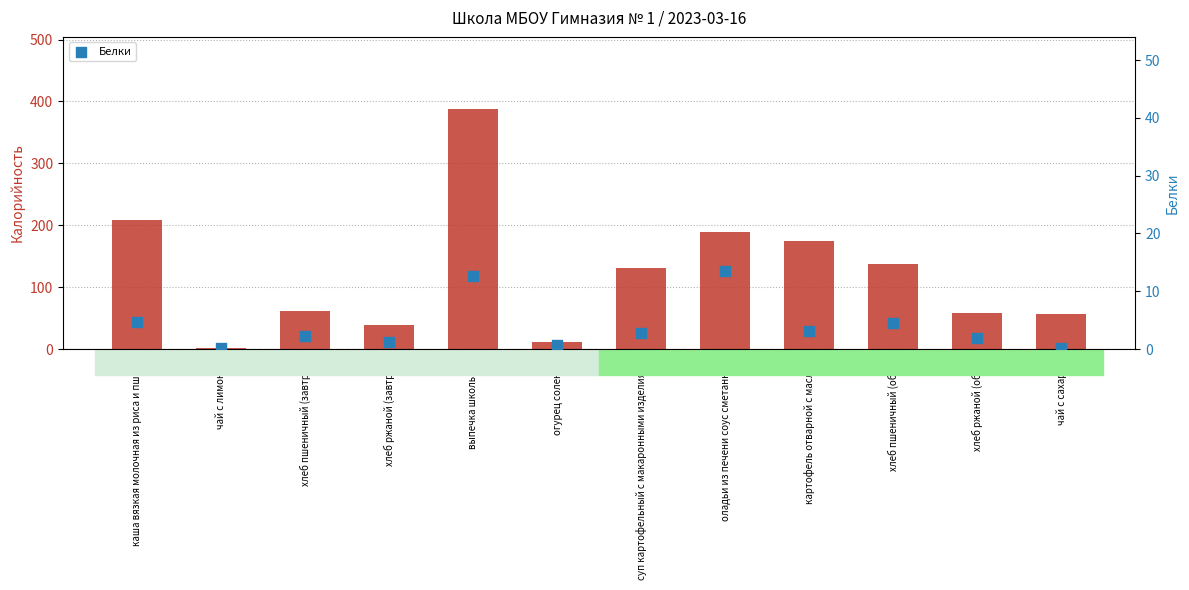

At which category is the sum across all series the highest?

выпечка школьная